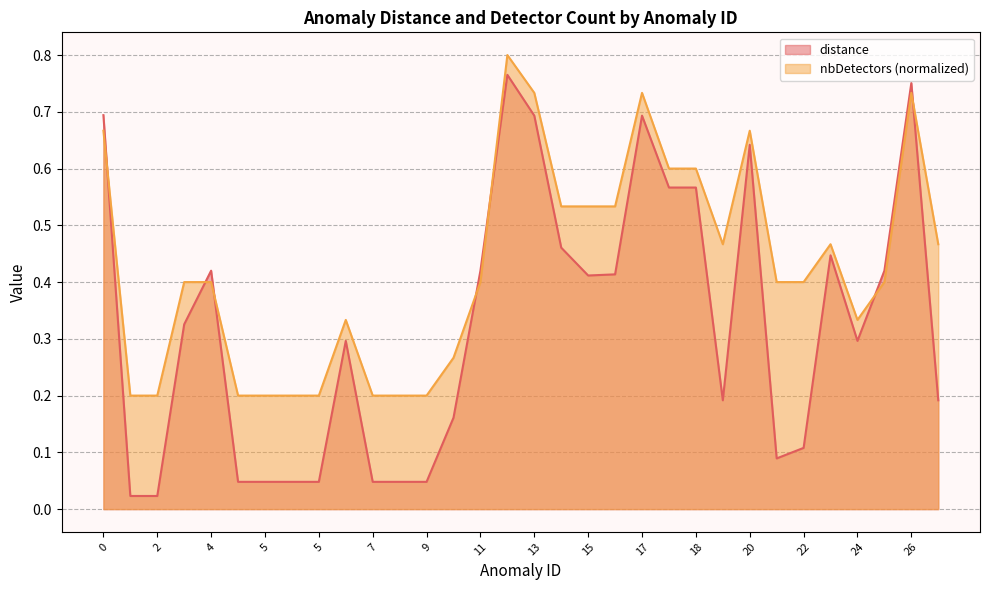

Where is distance nearest to the value 0?

1